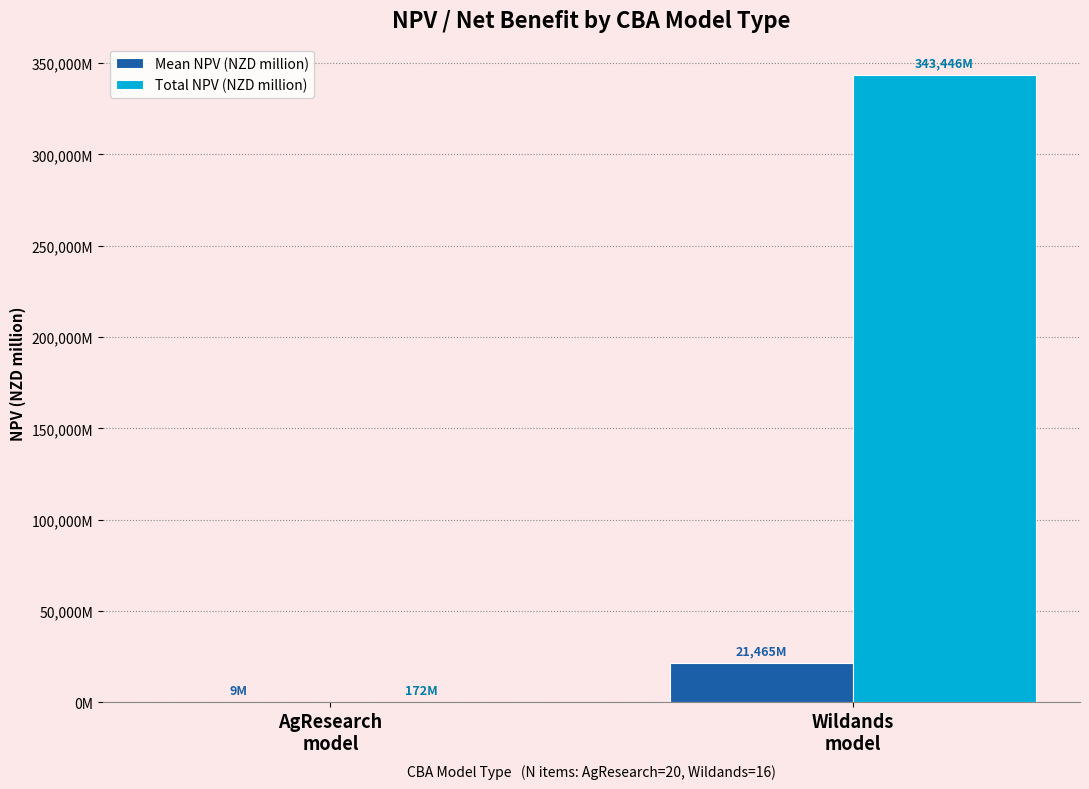

Is it true that Total NPV (NZD million) equals 237.8 at AgResearch
model?

False